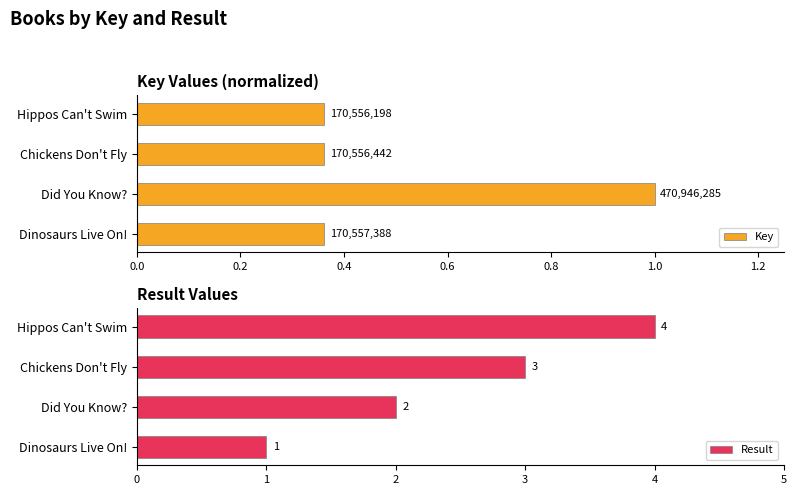

What is the minimum value shown in the chart?

0.4